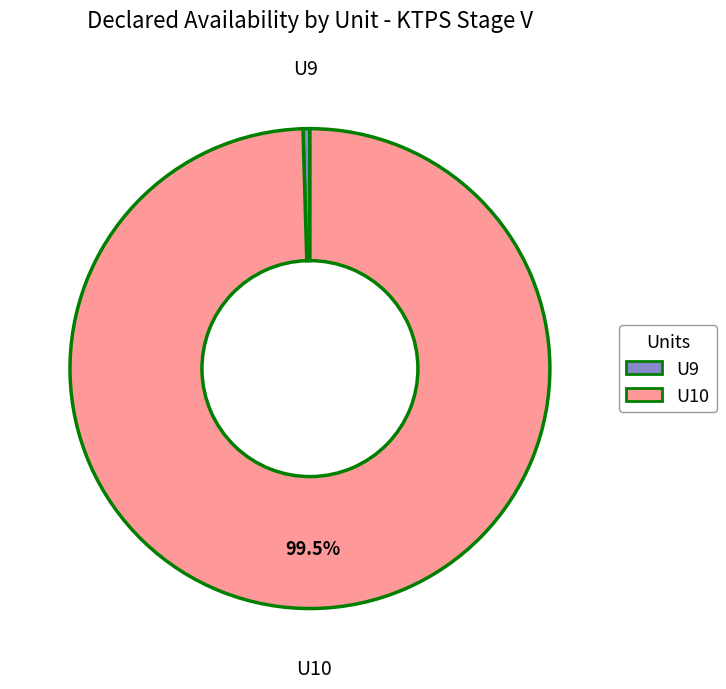

Which category has the biggest portion of the pie?

U10